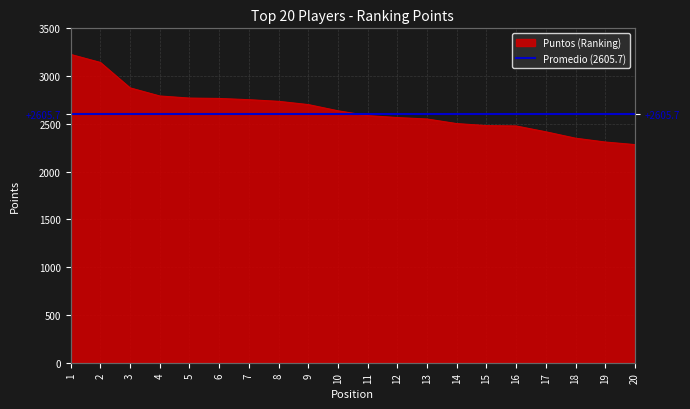

The value at 8 is 4367. True or false?

False